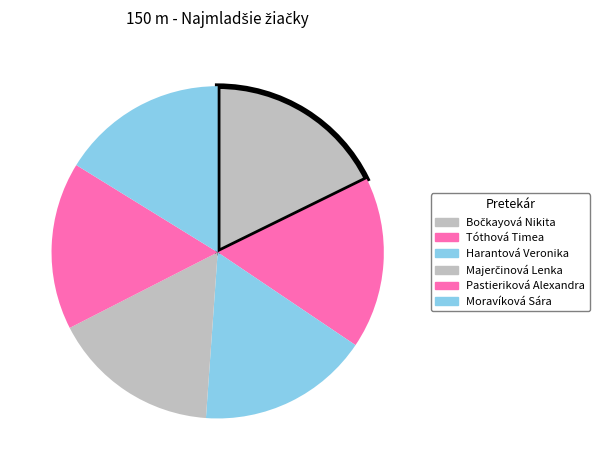

Which slice is the largest?

Moravíková Sára